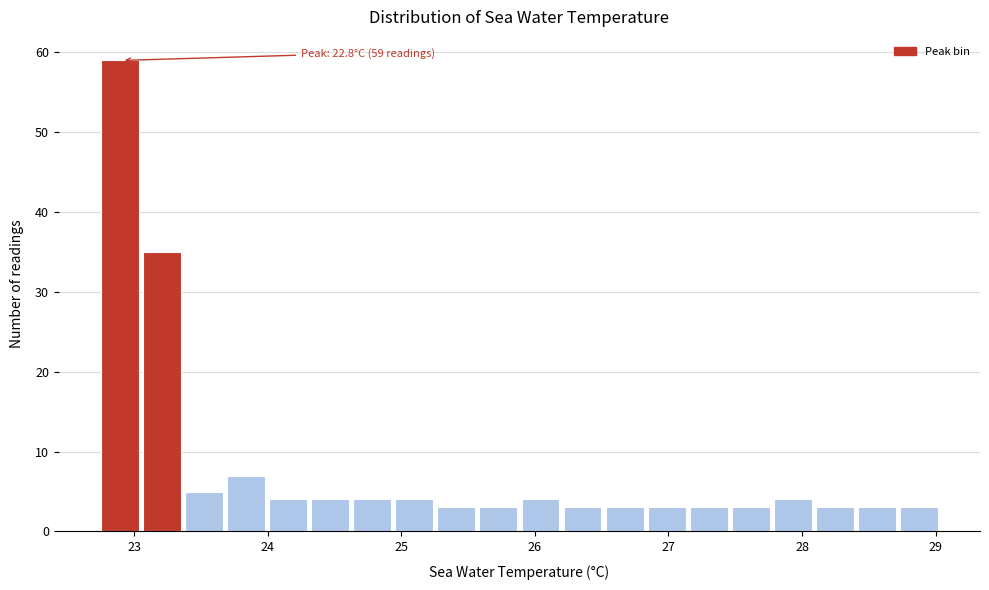

Around what value on the x-axis is the tallest bar? Give the approximate position of its centre, as read against the axis.

22.9